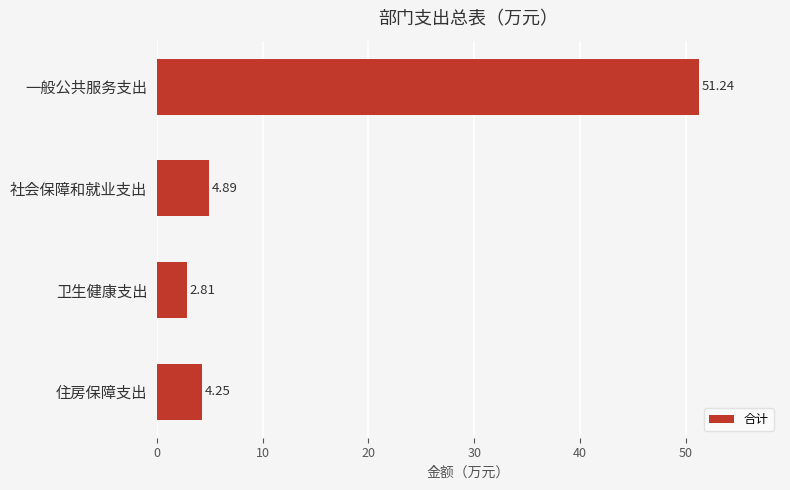

Rank the categories by value from lowest to highest.

卫生健康支出, 住房保障支出, 社会保障和就业支出, 一般公共服务支出